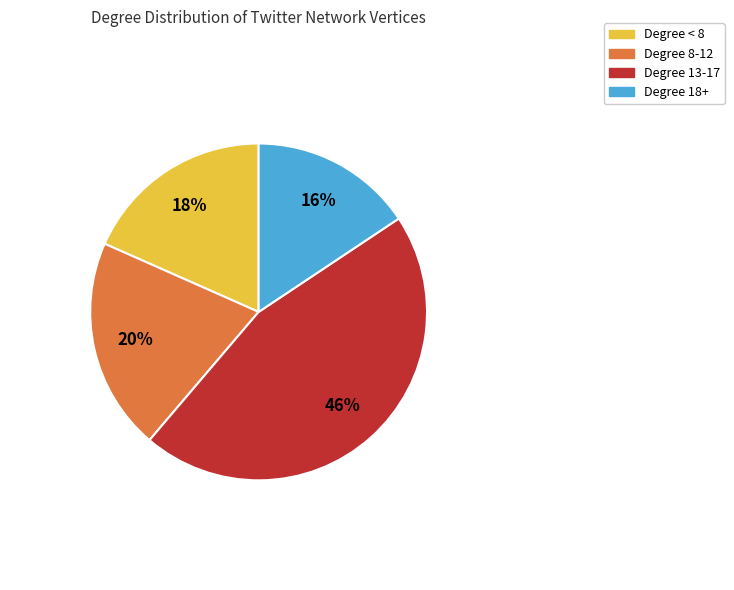

To the nearest percent, what percentage of the pie is Degree 13-17?

46%